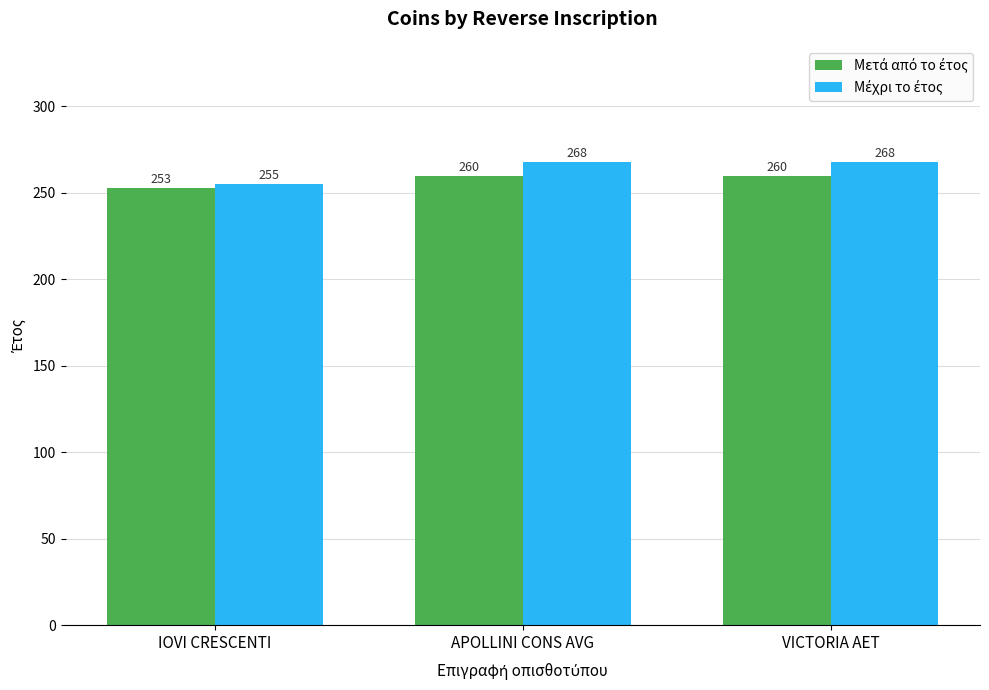

What is the difference between the highest and lowest values at VICTORIA AET?

8